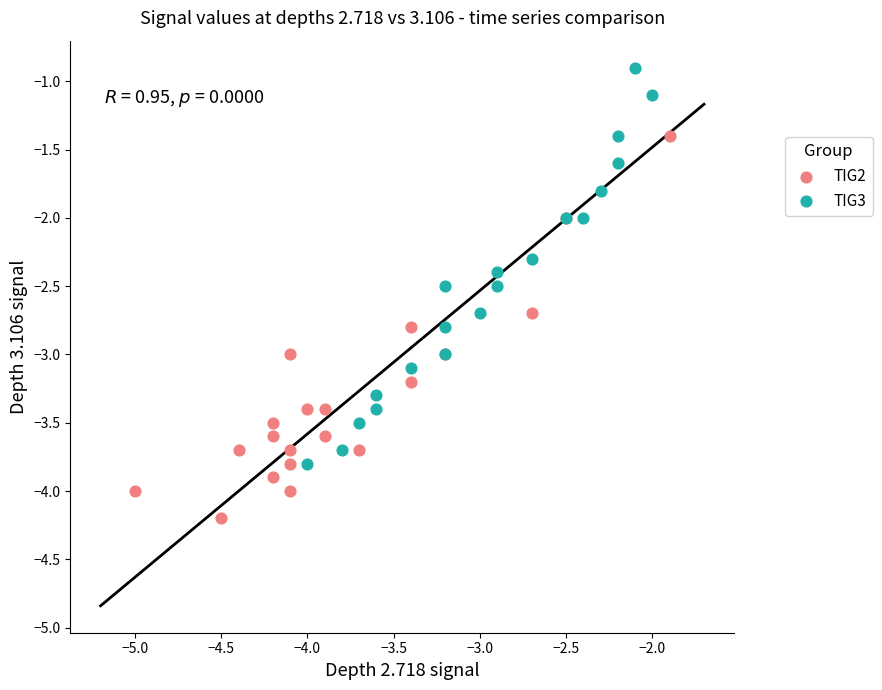

Which series has the largest Y range (max minus min)?

TIG3